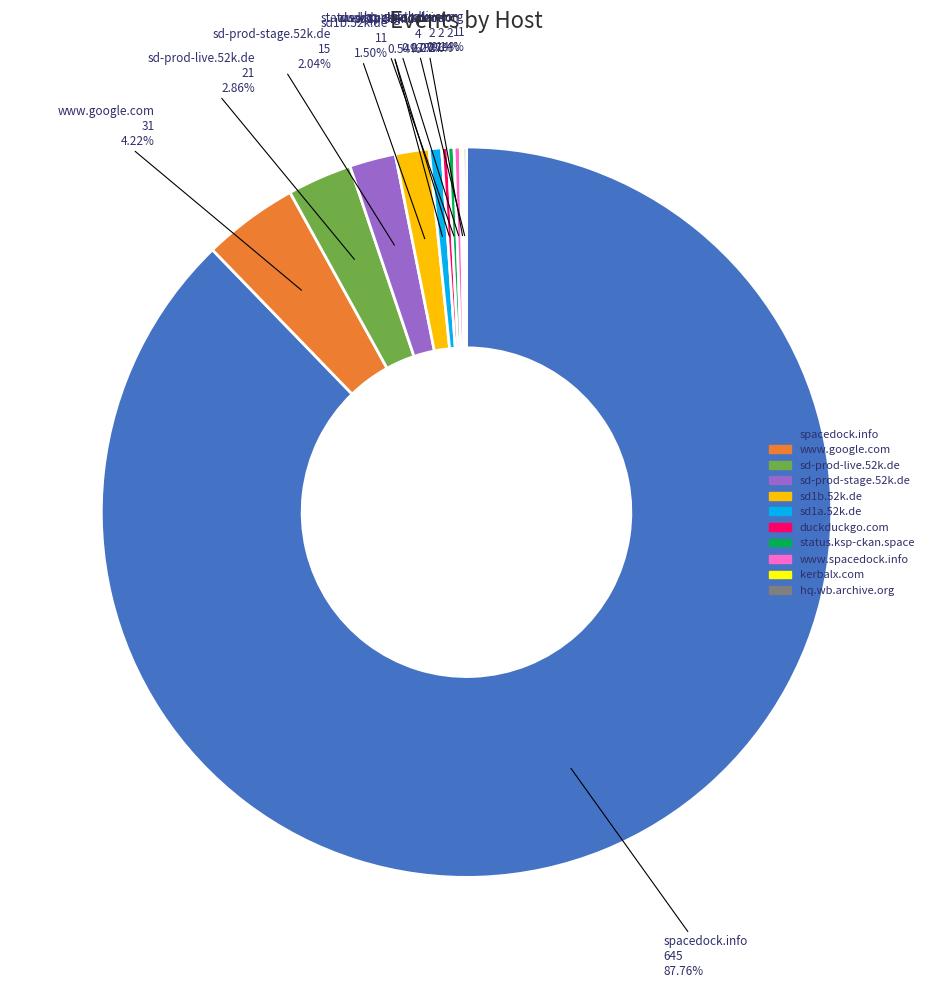

Is it true that sd-prod-live.52k.de is 3% of the pie?

True